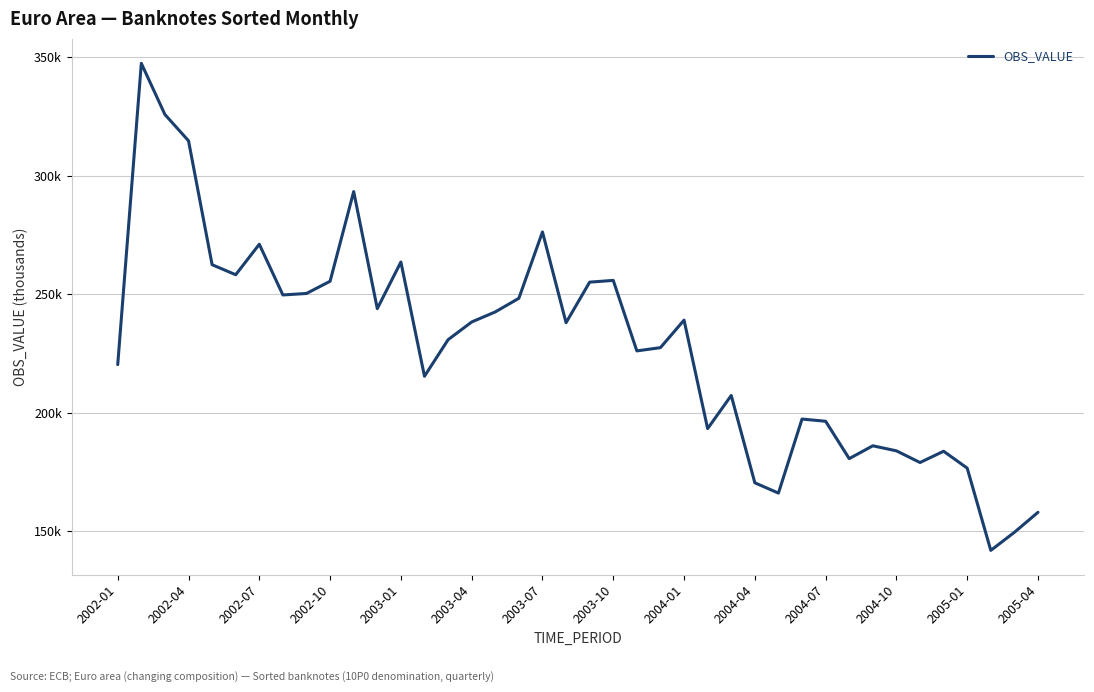

What is the sum of all values?

9119248.9